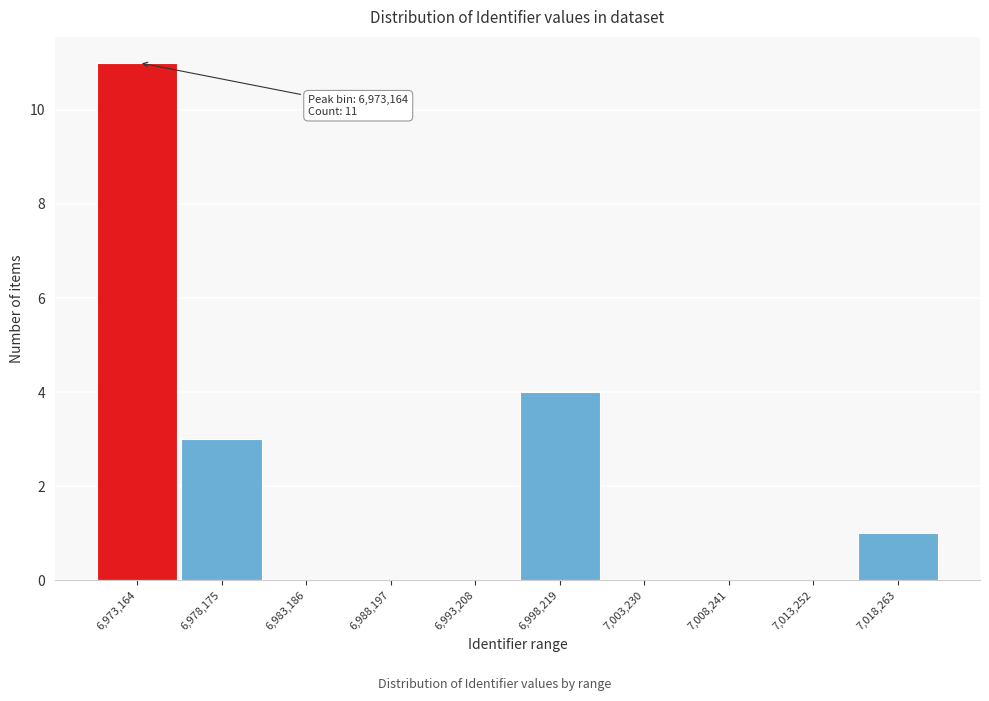

Reading right to left, what are all the values shown in this chart?

7,018,263=1	7,013,252=0	7,008,241=0	7,003,230=0	6,998,219=4	6,993,208=0	6,988,197=0	6,983,186=0	6,978,175=3	6,973,164=11